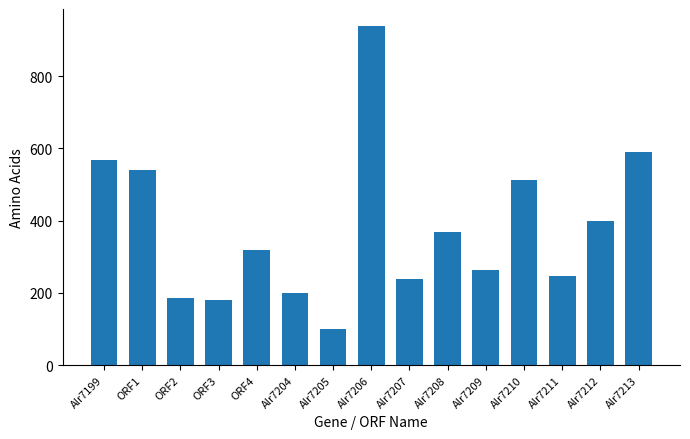

What is the maximum value shown in the chart?

939